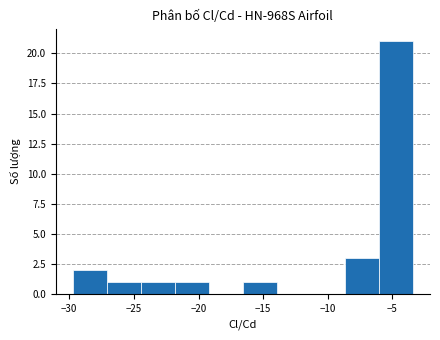

How tall is the bar that spans -29.5 to -27.0 on the x-axis? Neither the bar edges nor the heights are printed on the chart, so give them approximately, as read against the axes.

2